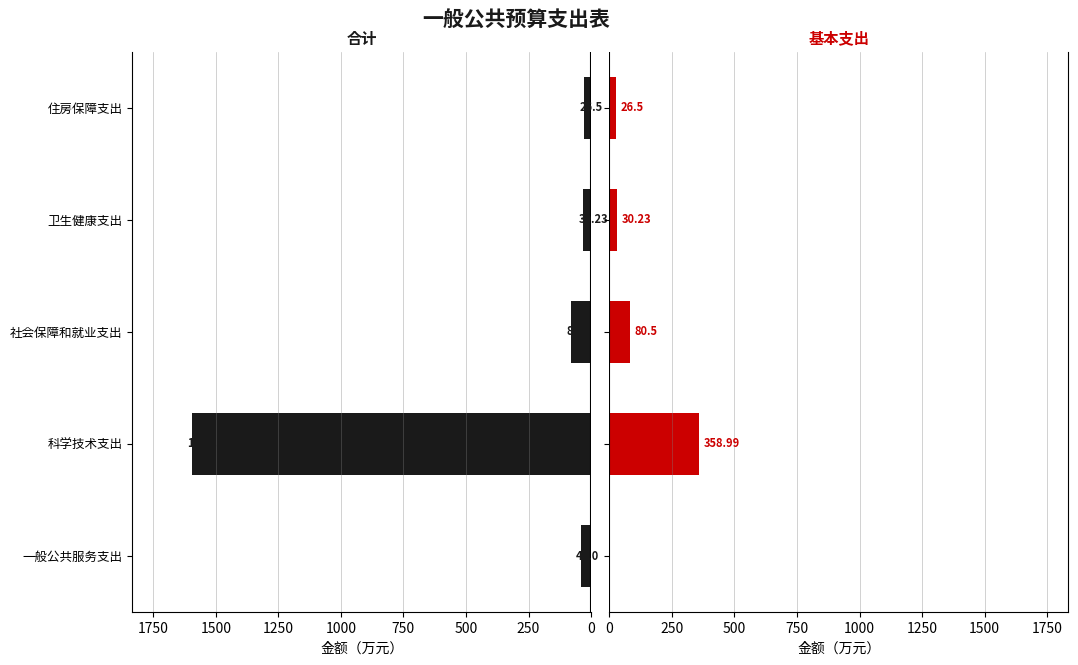

Are the bars horizontal?

Yes